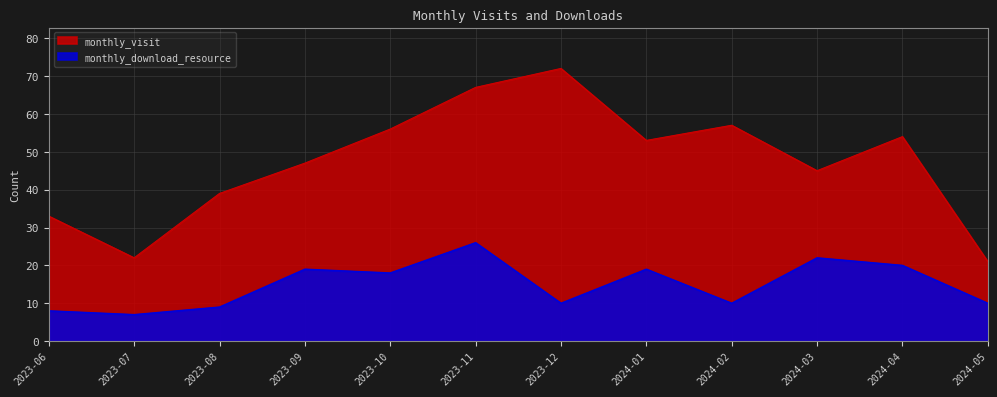

At which label does monthly_download_resource reach its minimum?

2023-07